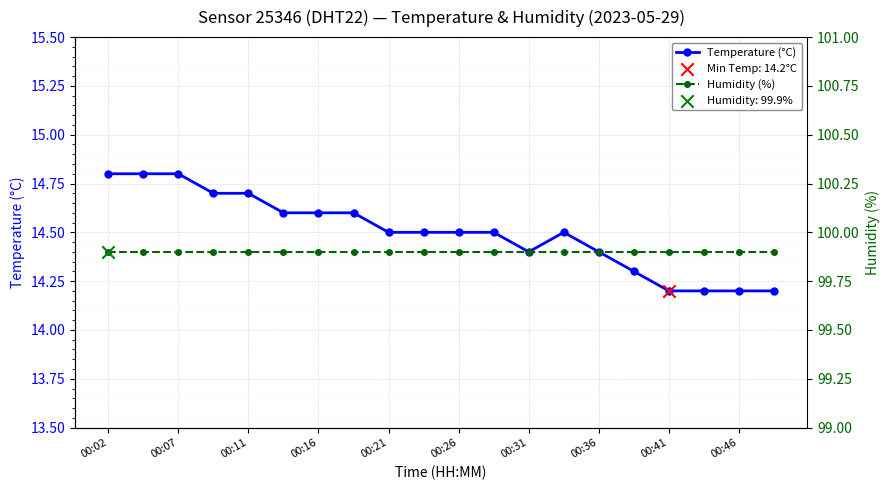

Is the value of Humidity (%) at 10 greater than the value of Temperature (°C) at 11?

Yes